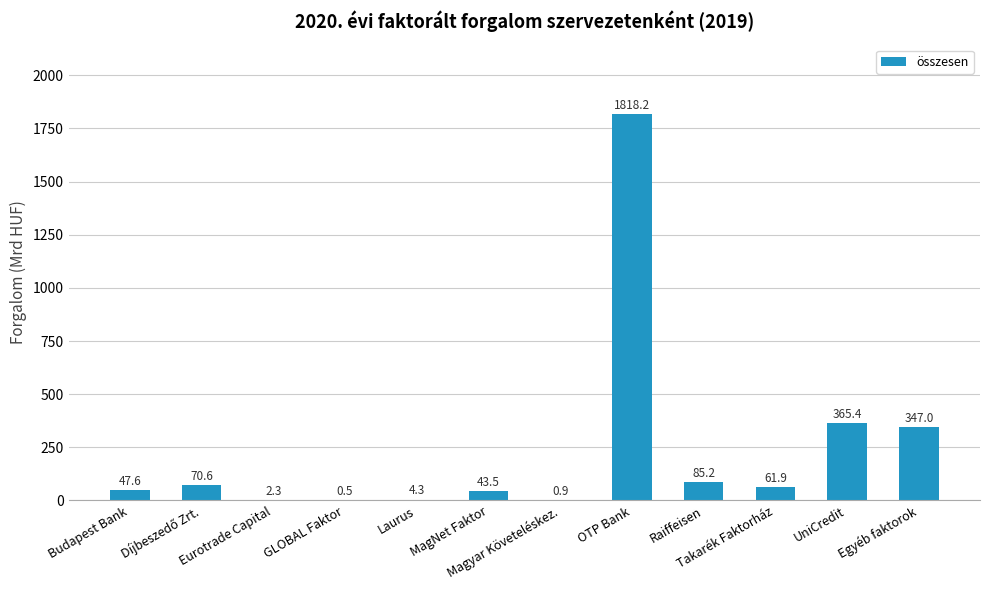

Is it true that the value at OTP Bank is 1818.2?

True